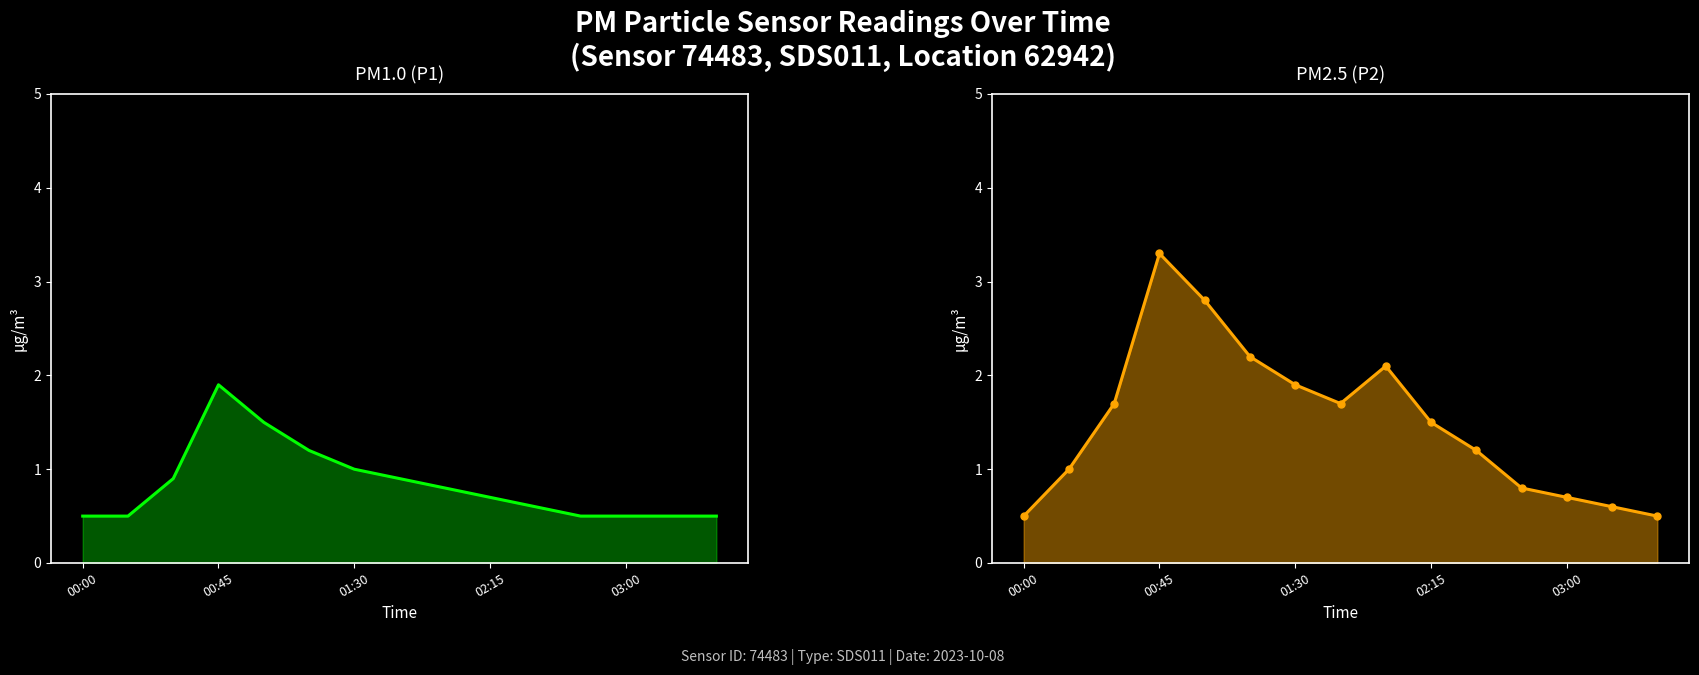

True or false: P2 and P1 intersect in this chart.

False